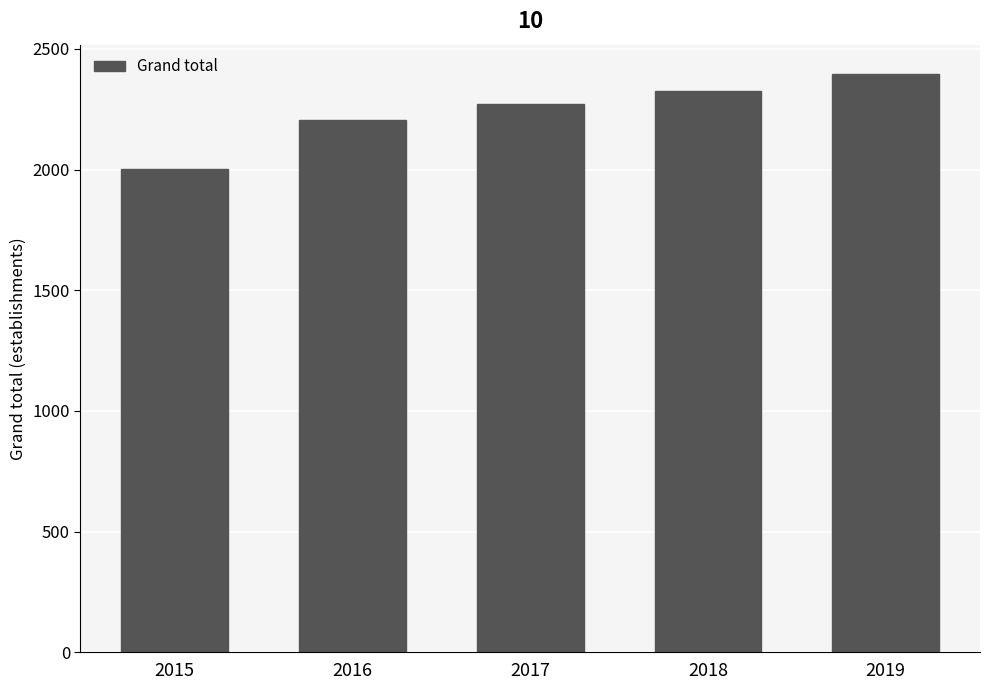

Are the bars horizontal?

No